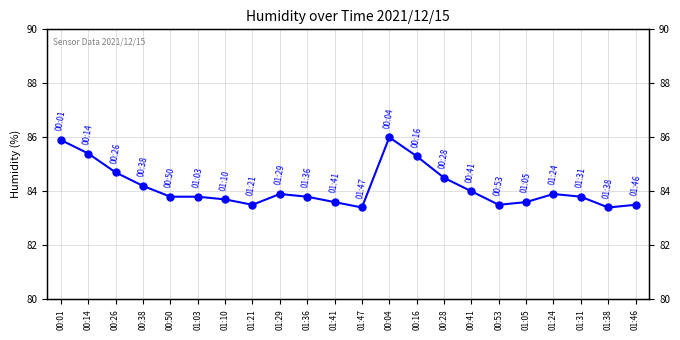

The value at 01:46 is 83.5. True or false?

True